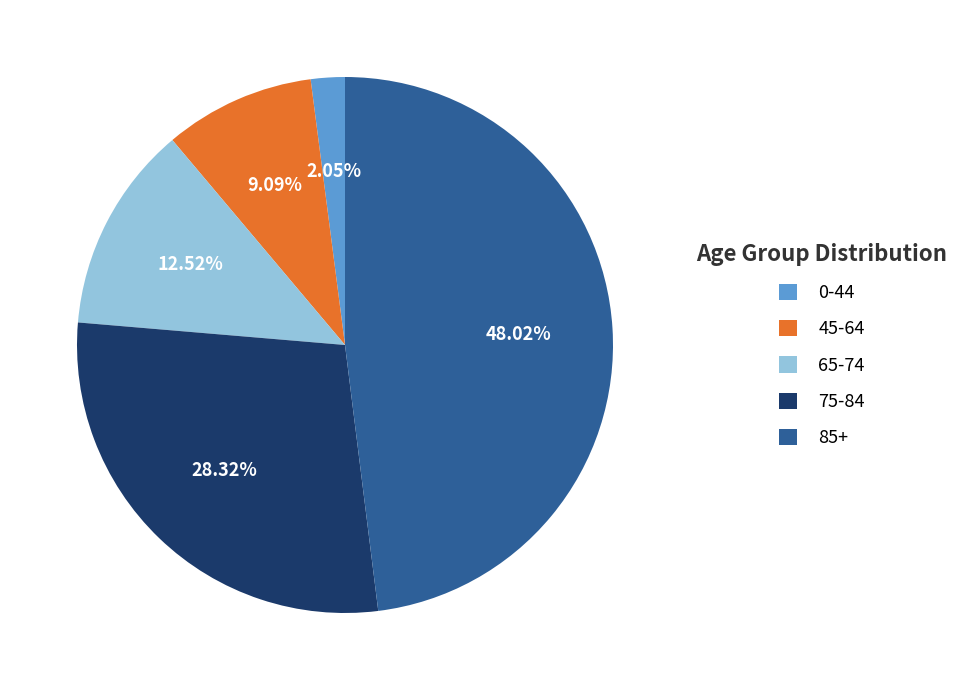

Does any single category account for the majority?

No